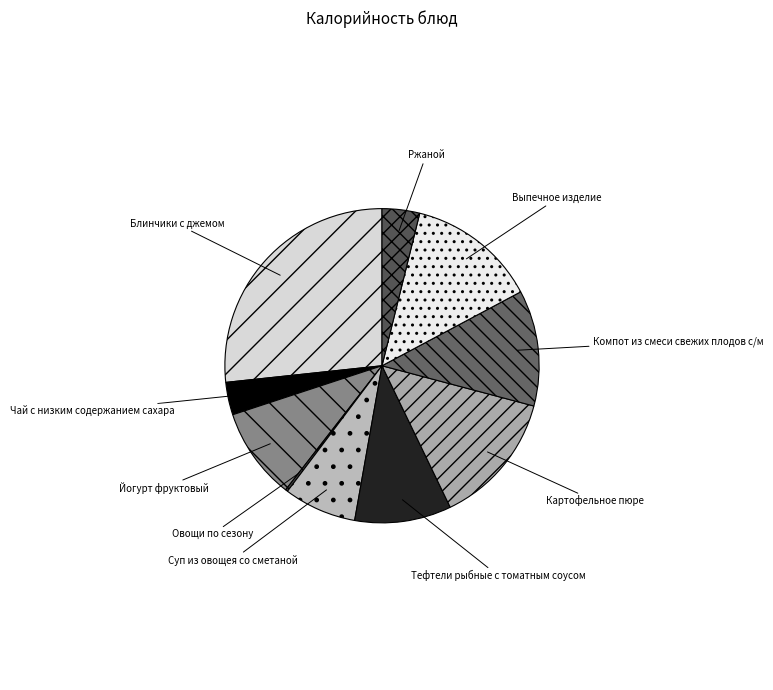

Which category has the biggest portion of the pie?

Блинчики с джемом